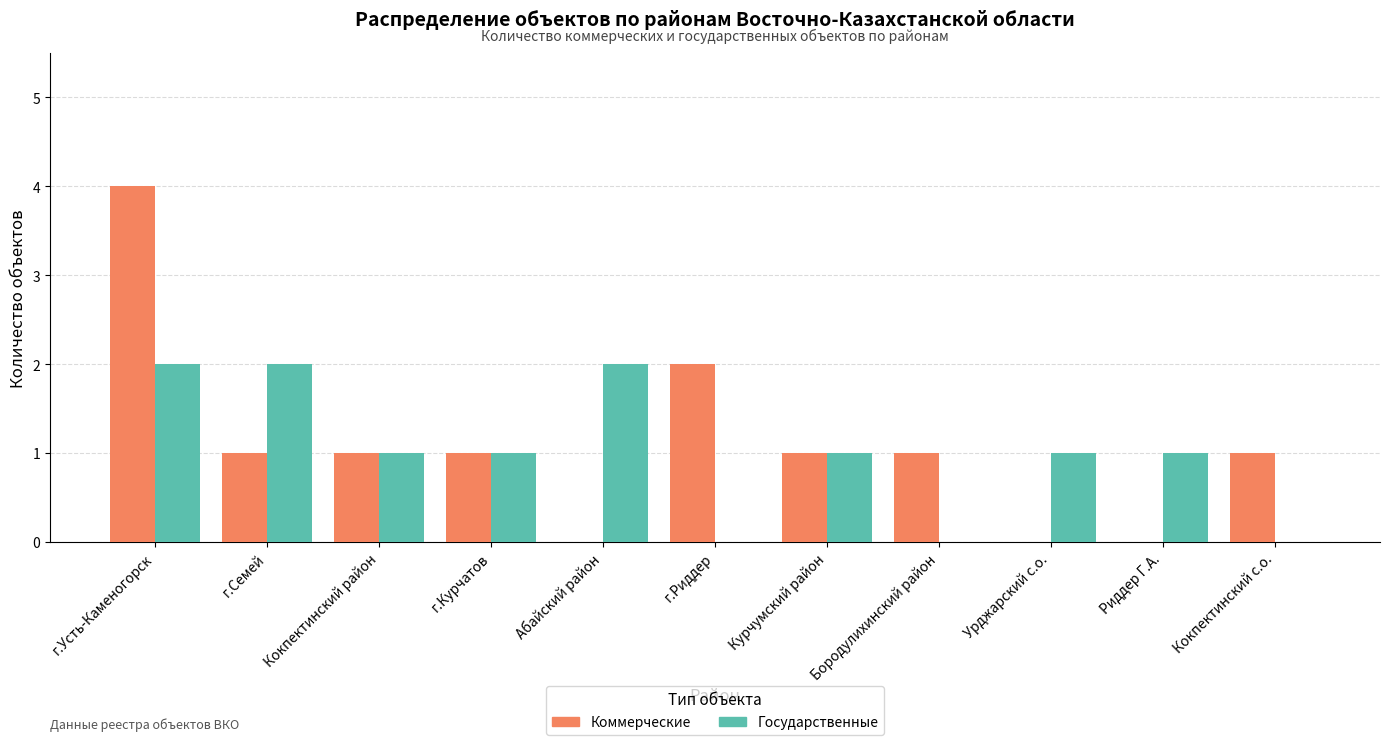

What is the maximum value shown in the chart?

4